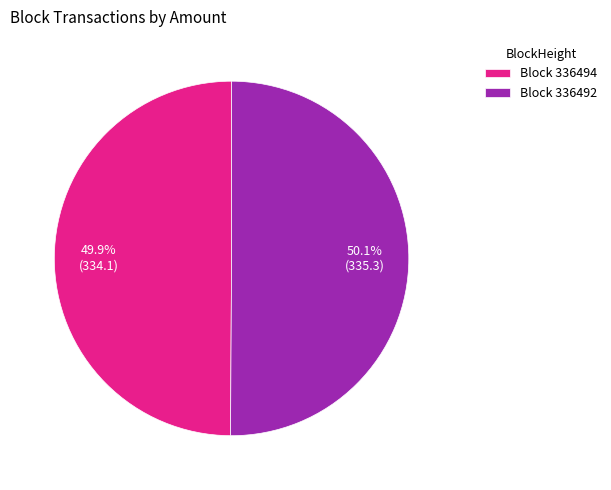

Do Block 336494 and Block 336492 together represent more than half of the pie?

Yes